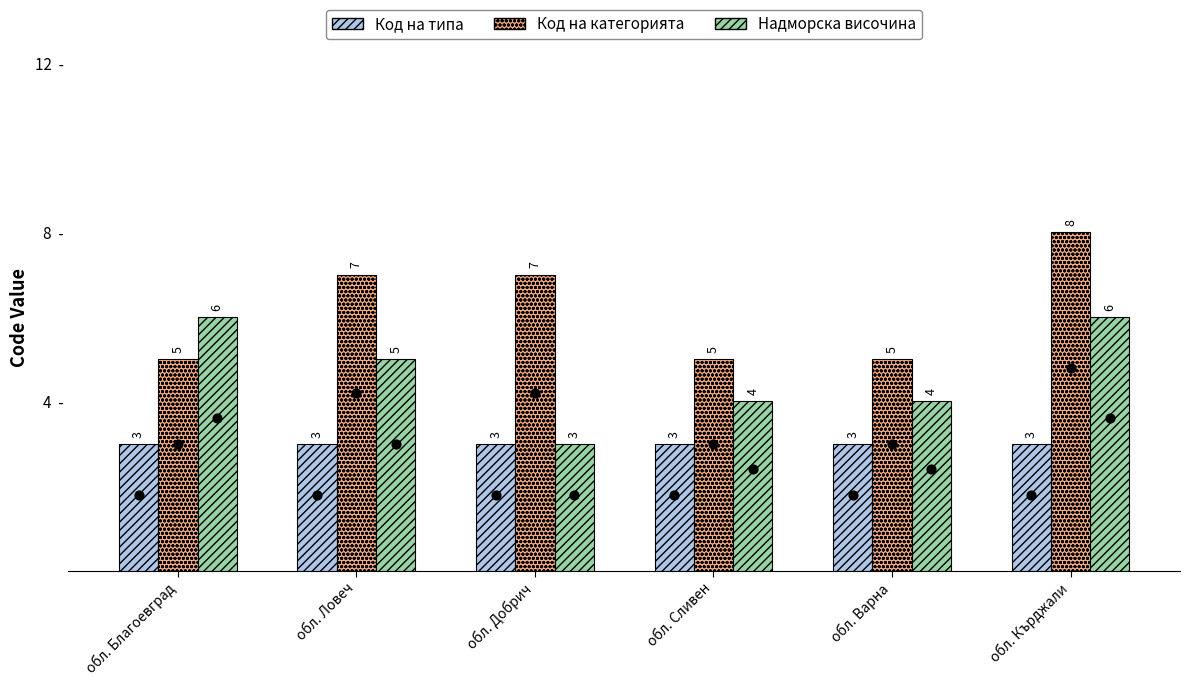

At which category is the sum across all series the highest?

обл. Кърджали